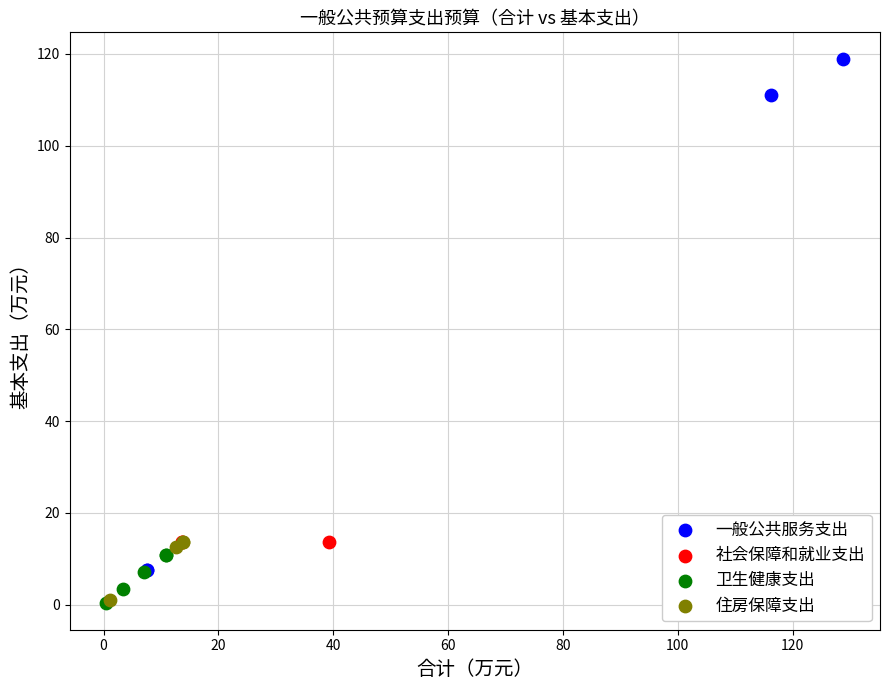

Which series contains the highest Y value?

一般公共服务支出